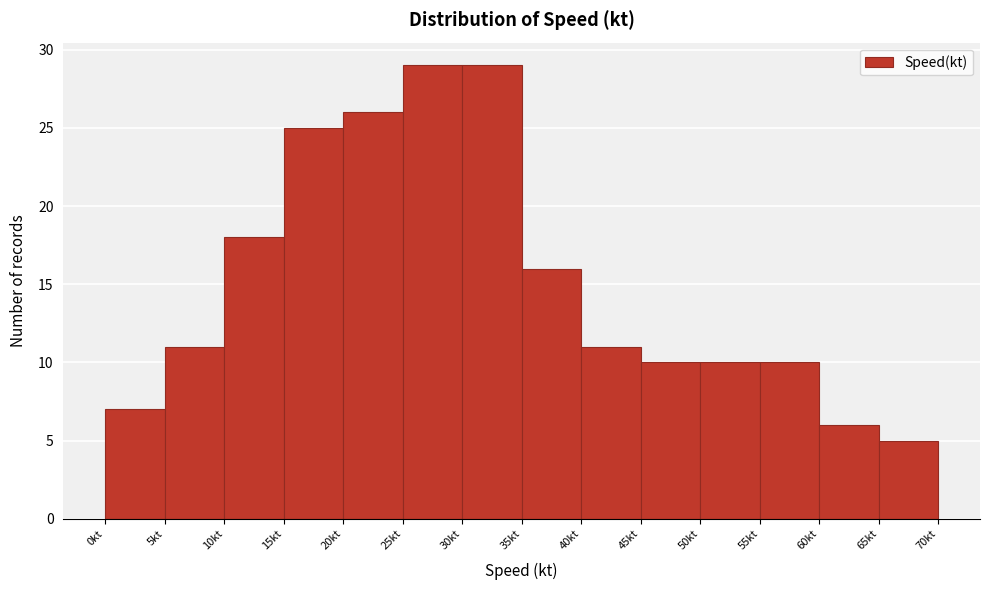

Reading left to right, list every bar in this chart as the range it spans on the x-axis followed by its height. The values are not printed on the chart, so give them approximately, as read against the axis.

0 to 5: 7
5 to 10: 11
10 to 15: 18
15 to 20: 25
20 to 25: 26
25 to 30: 29
30 to 35: 29
35 to 40: 16
40 to 45: 11
45 to 50: 10
50 to 55: 10
55 to 60: 10
60 to 65: 6
65 to 70: 5